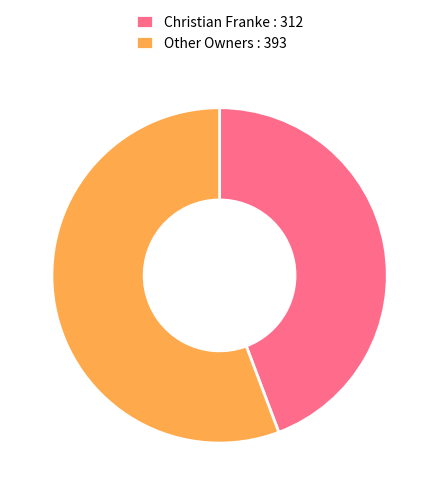

Does any single category account for the majority?

Yes